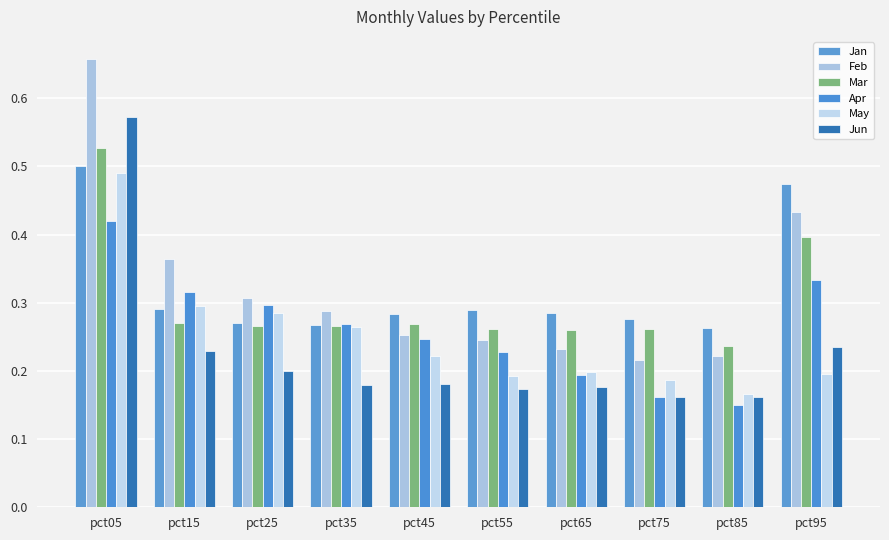

At which category is the sum across all series the highest?

pct05